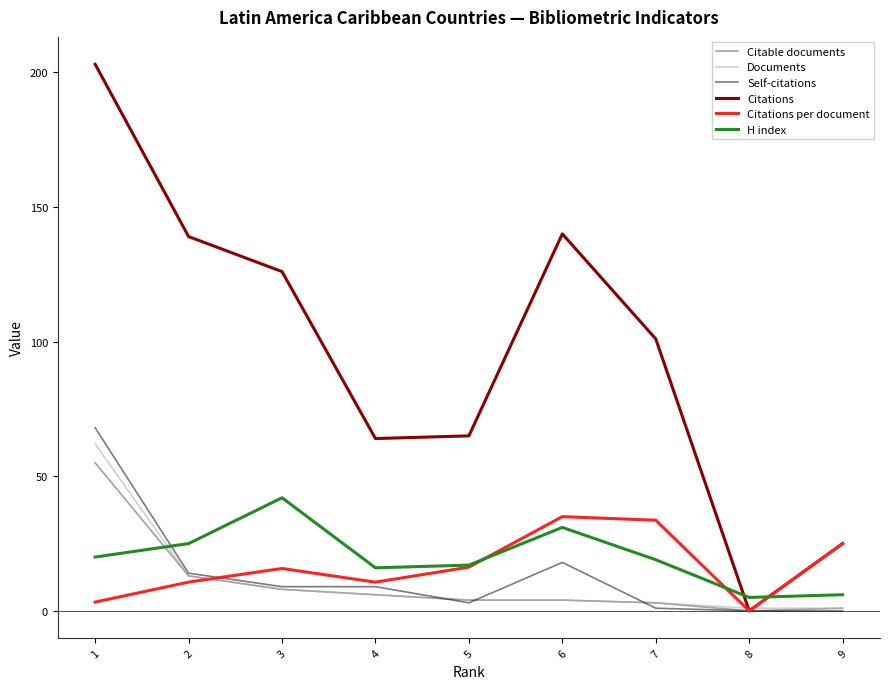

Is it true that Citable documents equals 1.0 at 9?

True